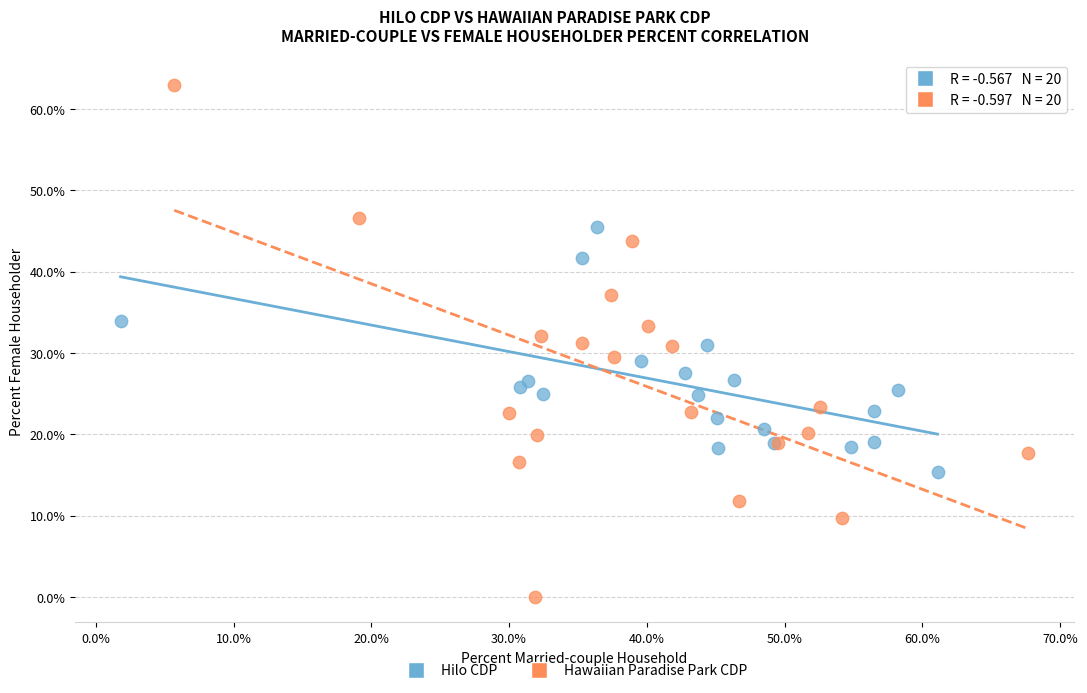

Which series reaches the minimum Y coordinate?

Hawaiian Paradise Park CDP